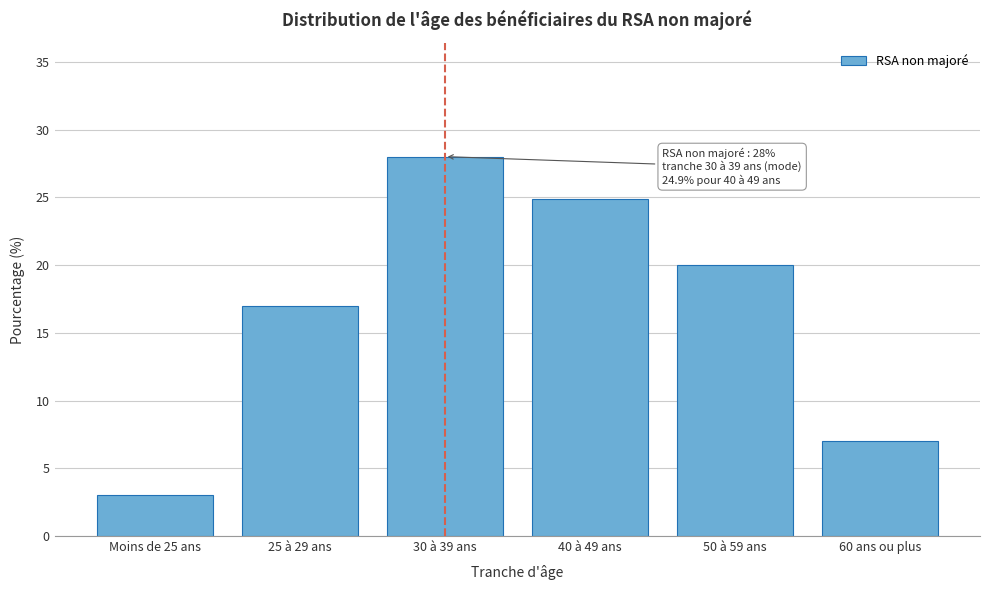

Reading left to right, what are all the values shown in this chart?

3.0	17.0	28.0	24.9	20.0	7.0